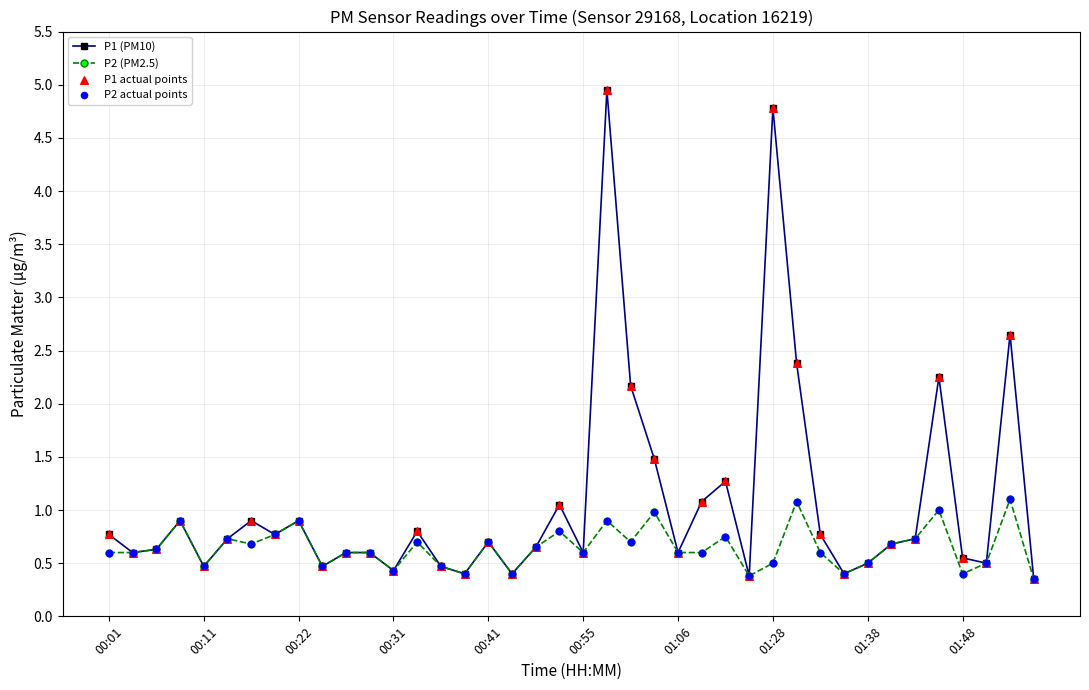

At how many categories does at least one series exceed 1?

10